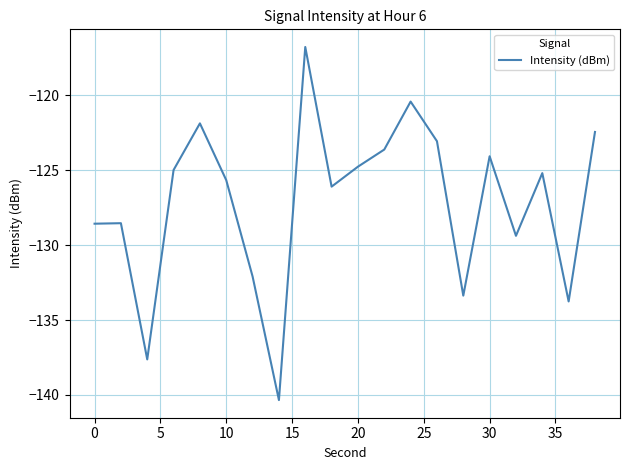

What is the greatest value displayed?

-116.8